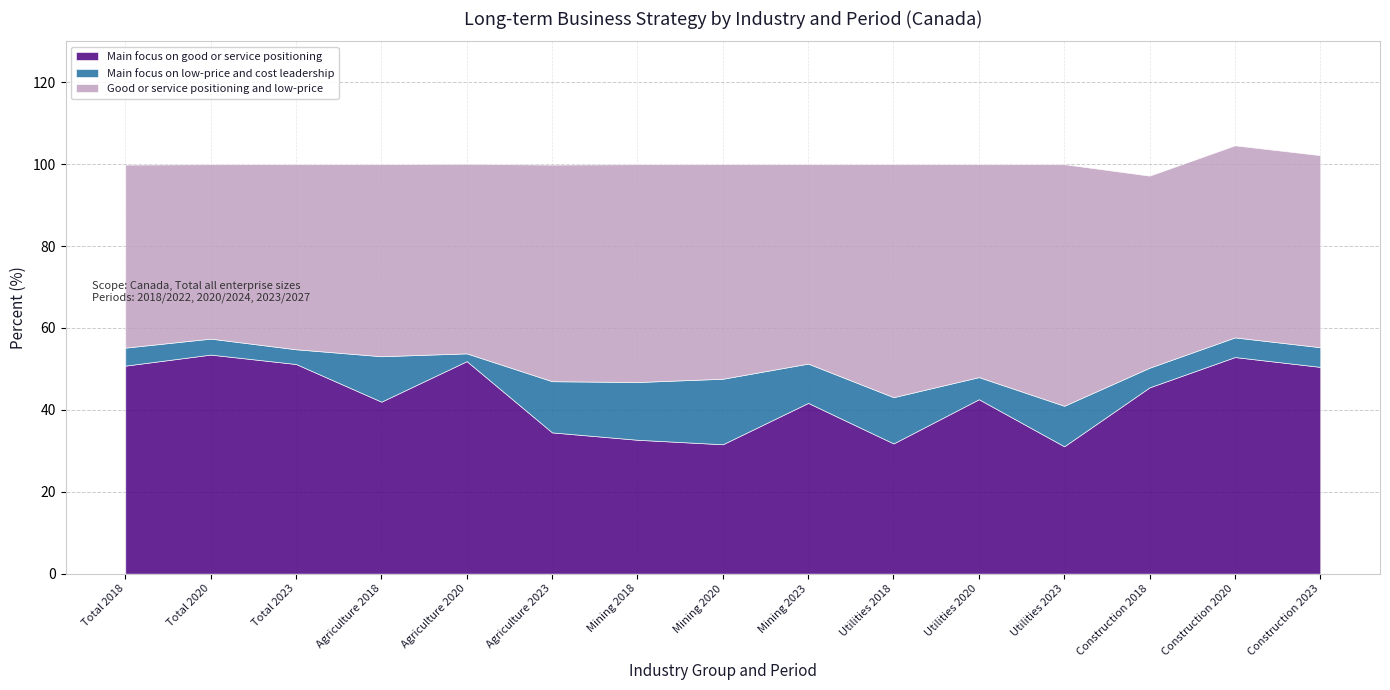

What is the sum of the Main focus on low-price and cost leadership values at Utilities 2020 and Mining 2023?

15.0